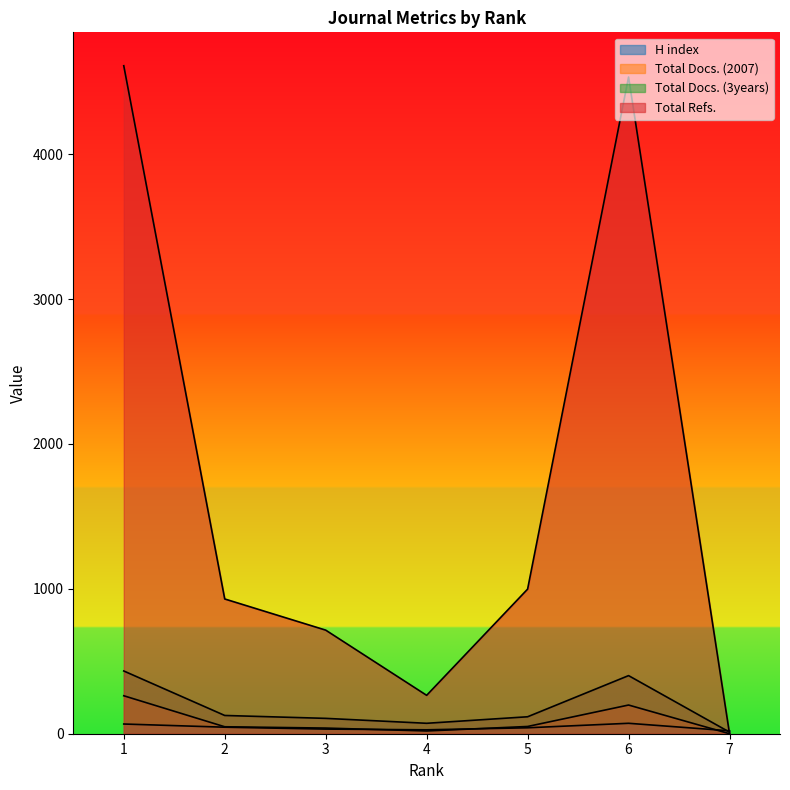

What is the average value of the Total Docs. (3years) series?

181